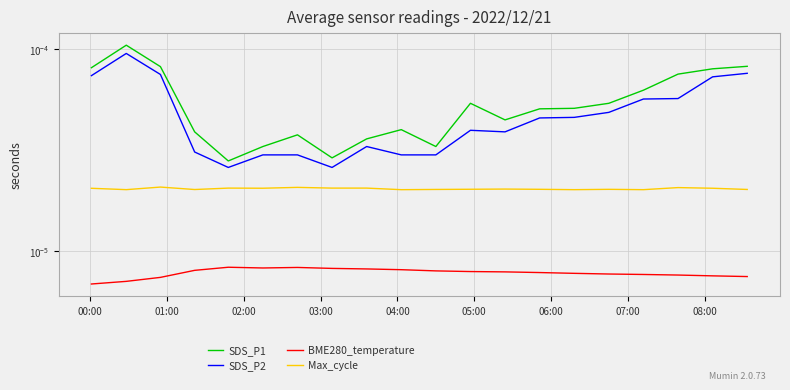

Which series has the widest spread of values?

SDS_P1